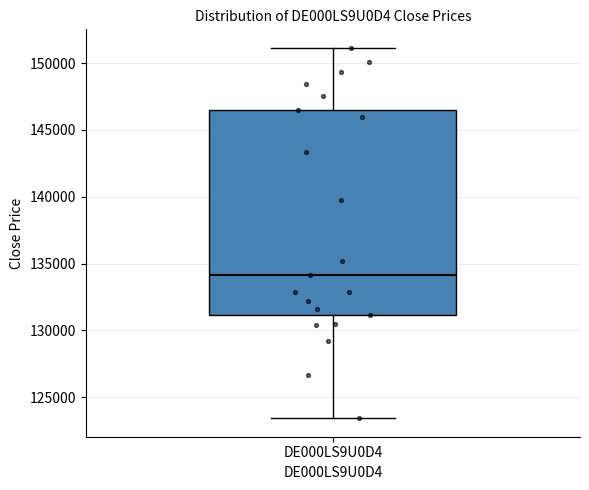

Read this box plot against the y-axis: the position of the median line, the range covered by the box, and the ends of both whiskers. The values are not printed on the chart, so give them approximately, as read against the axis.

median 134000, box 131000 to 146500, whiskers 123500 to 151000